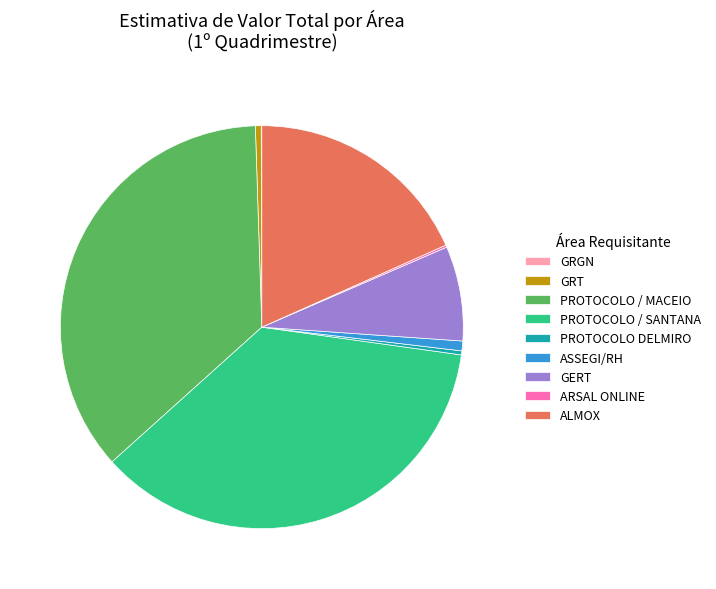

Combined, do PROTOCOLO / MACEIO and ASSEGI/RH account for over 50%?

No